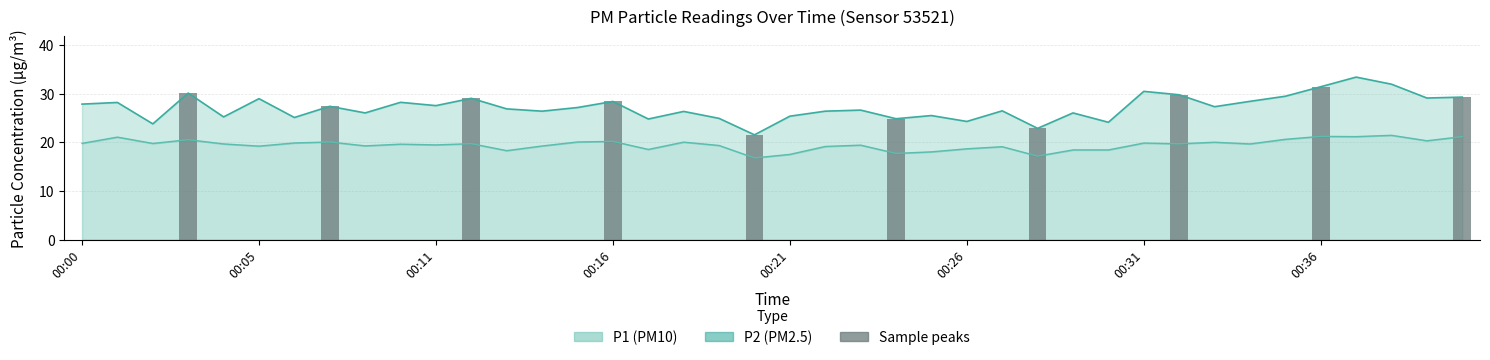

Is the value of P1 at 00:17 greater than the value of P2 at 00:29?

Yes